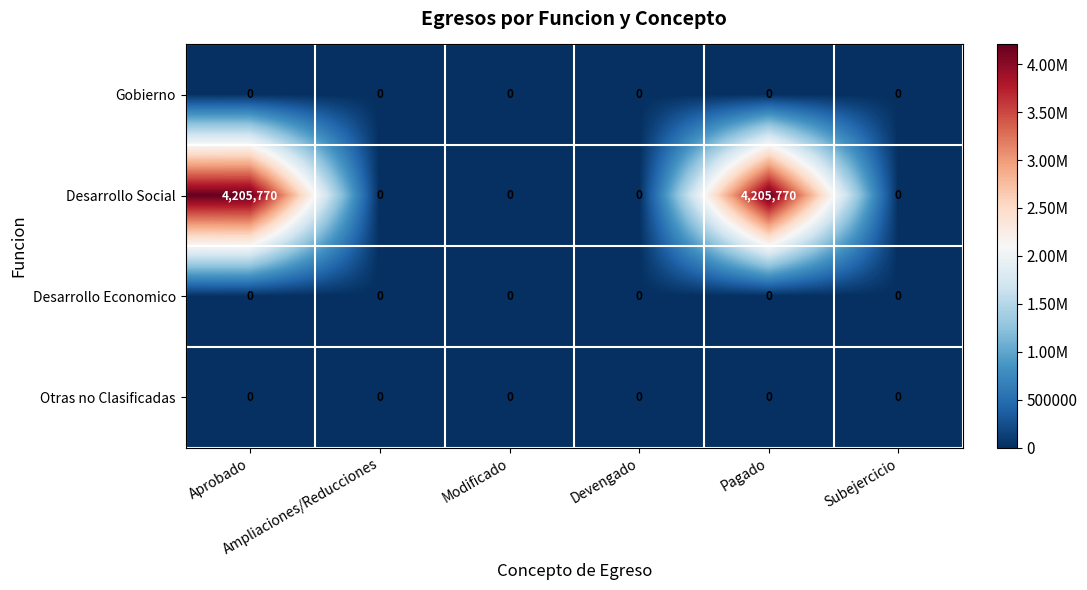

Which series has the widest spread of values?

Desarrollo Social